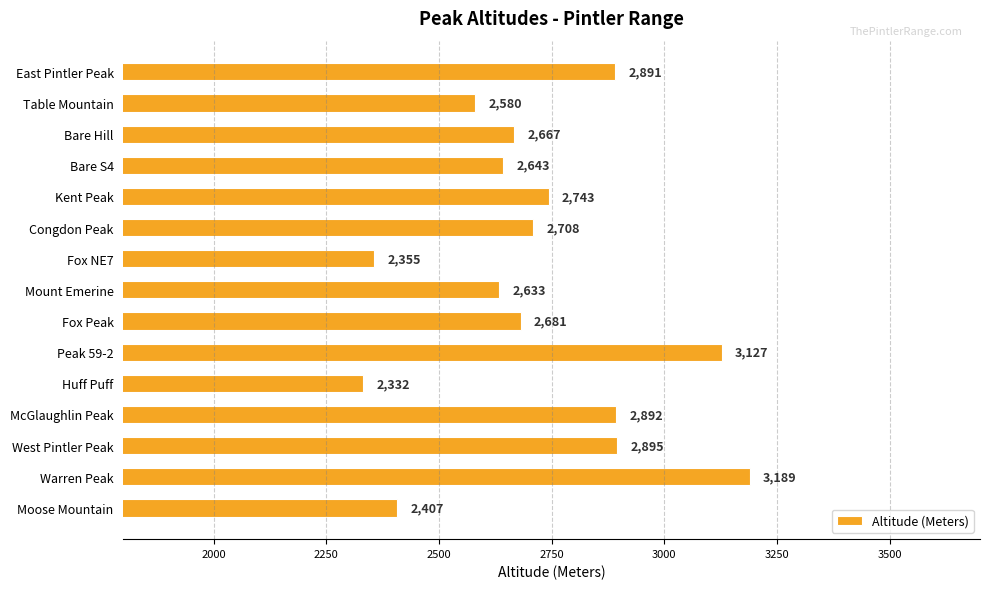

Reading bottom to top, extract all data points from this chart.

2407	3189	2895	2892	2332	3127	2681	2633	2355	2708	2743	2643	2667	2580	2891